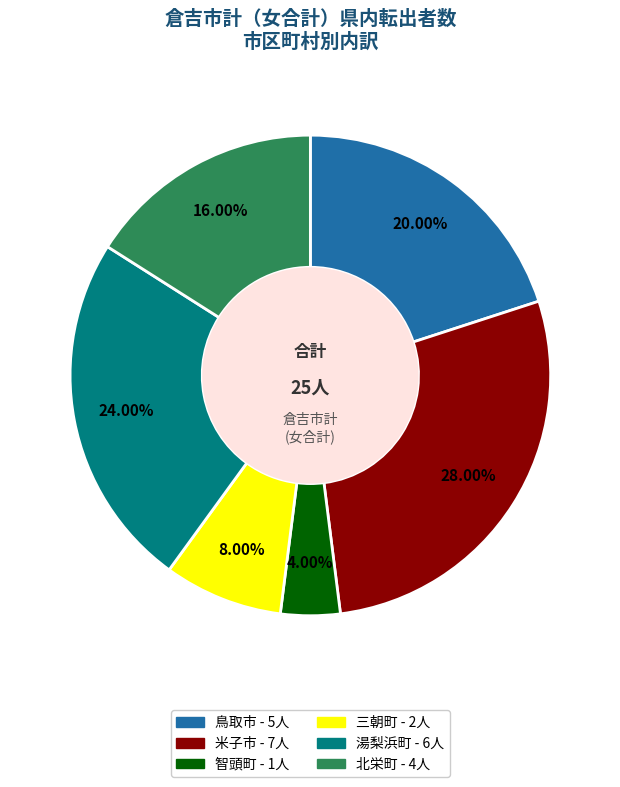

Is there any slice that represents more than half of the pie?

No